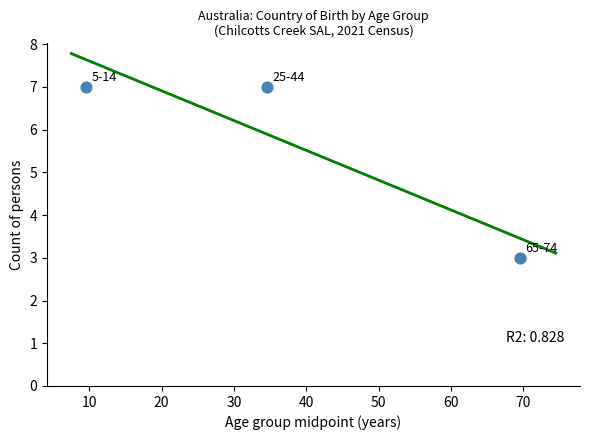

What is the range of Y values (max minus min)?

4